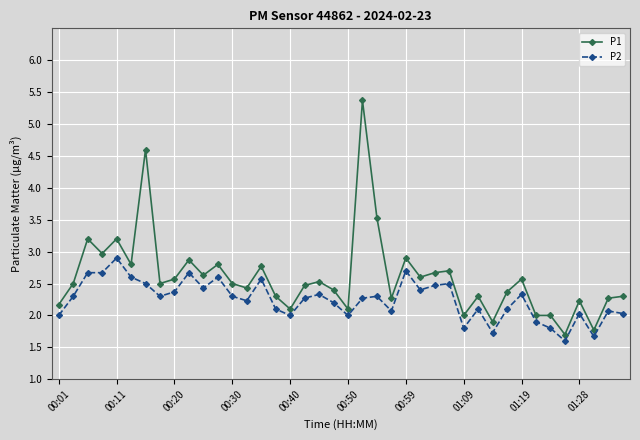

Reading left to right, list all the values displayed in this chart.

P1: 2.2	2.5	3.2	3.0	3.2	2.8	4.6	2.5	2.6	2.9	2.6	2.8	2.5	2.4	2.8	2.3	2.1	2.5	2.5	2.4	2.1	5.4	3.5	2.3	2.9	2.6	2.7	2.7	2.0	2.3	1.9	2.4	2.6	2.0	2.0	1.7	2.2	1.8	2.3	2.3
P2: 2.0	2.3	2.7	2.7	2.9	2.6	2.5	2.3	2.4	2.7	2.4	2.6	2.3	2.2	2.6	2.1	2.0	2.3	2.3	2.2	2.0	2.3	2.3	2.1	2.7	2.4	2.5	2.5	1.8	2.1	1.7	2.1	2.3	1.9	1.8	1.6	2.0	1.7	2.1	2.0